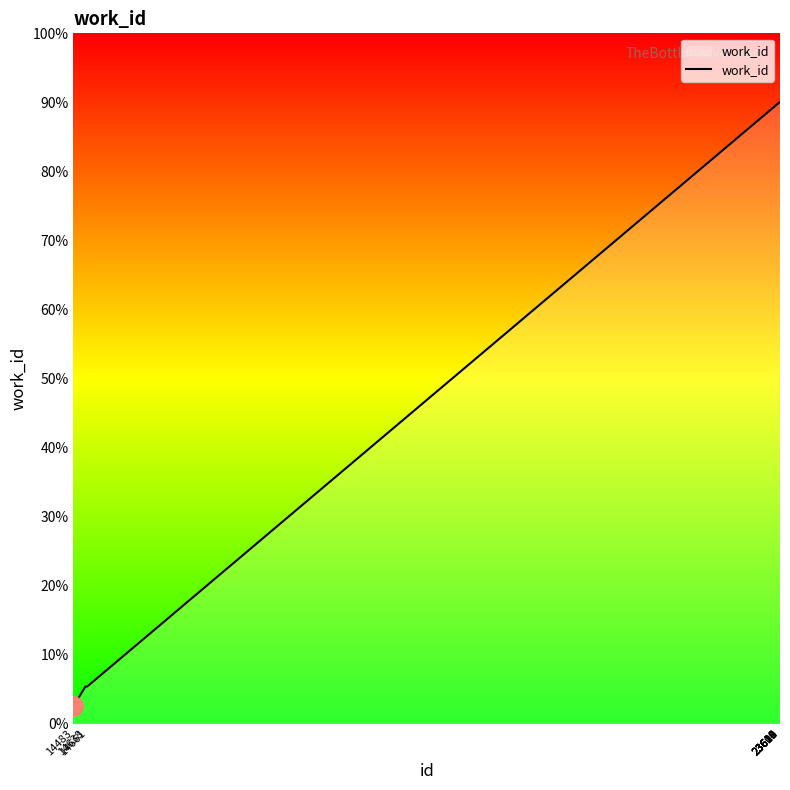

Reading right to left, extract all data points from this chart.

23615=7200.0	23614=7200.0	23612=7200.0	23611=7200.0	23610=7200.0	23609=7200.0	23608=7200.0	14661=429.4	14638=429.4	14483=200.0